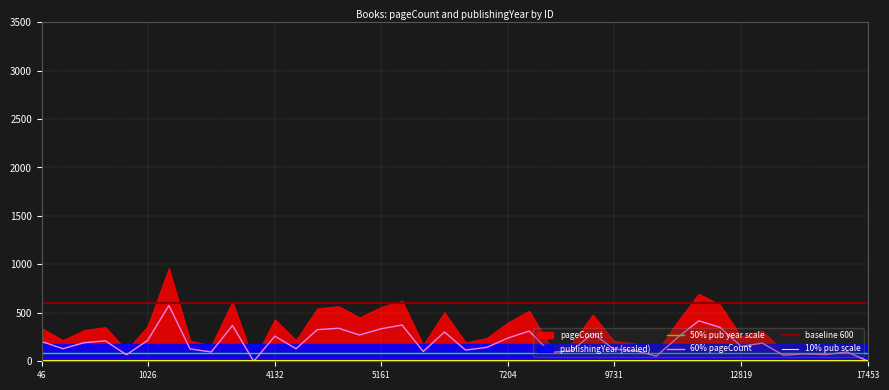

True or false: baseline 600 has more than 0 points higher than both neighbors.

False